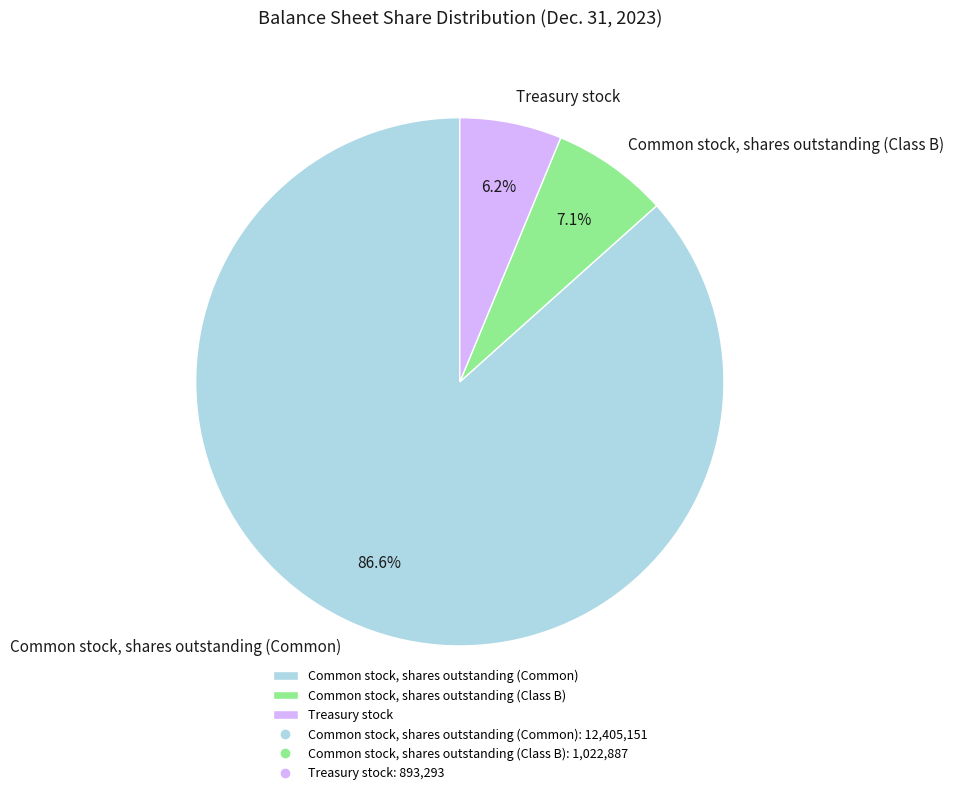

Does Treasury stock account for over 50% of the chart?

No